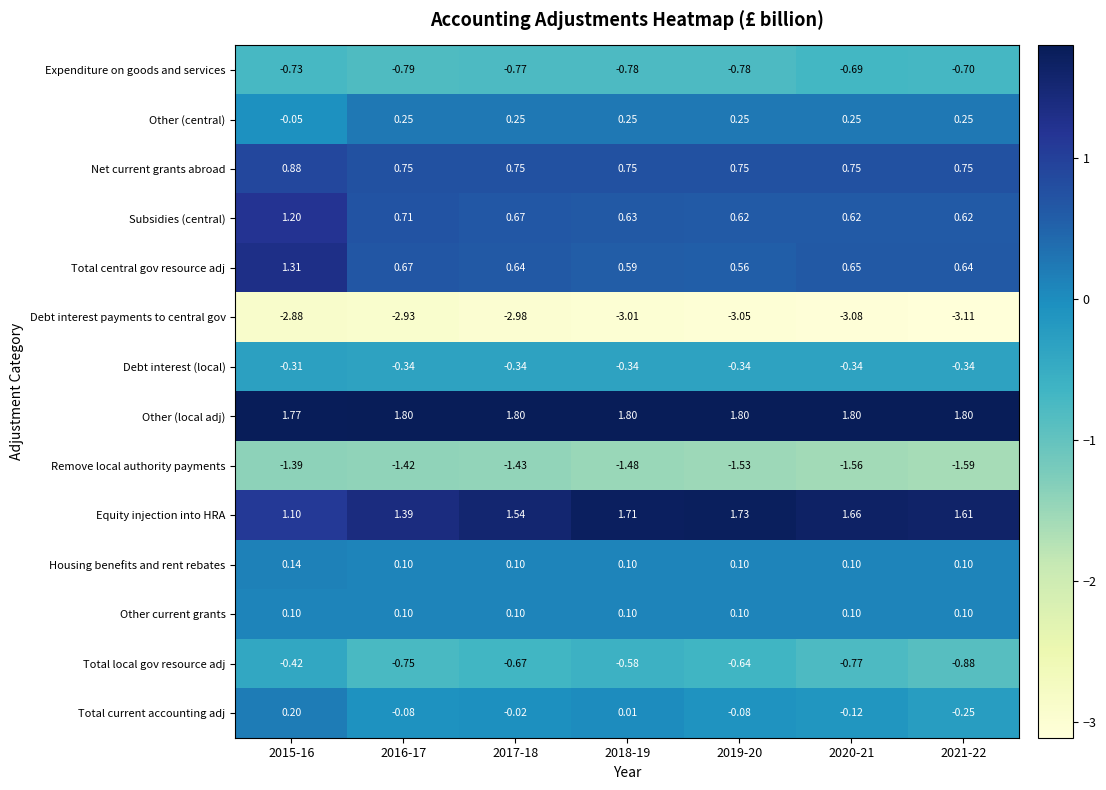

What is the spread (max minus min) of values at 2018-19?

4.8